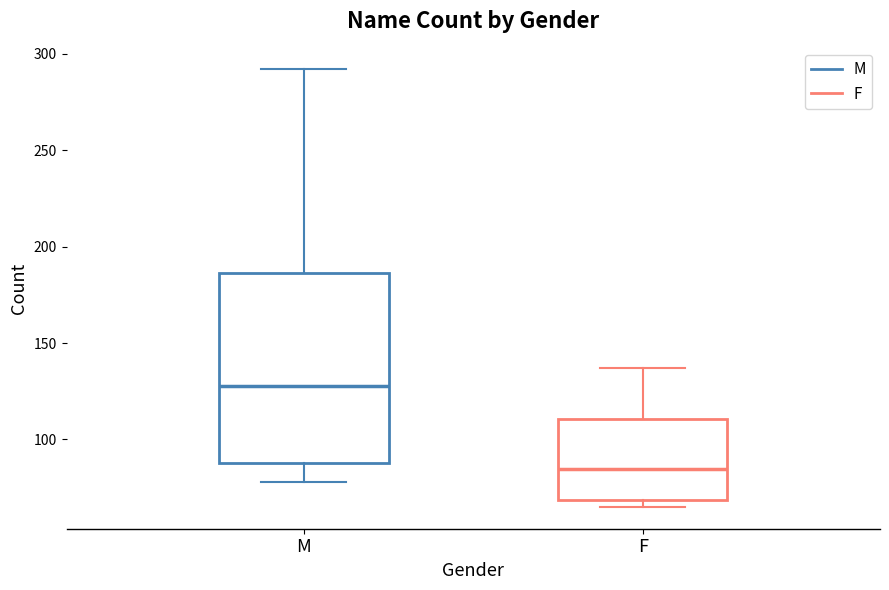

Reading left to right, read every box against the y-axis: the position of its median line, the range the box covers, and the ends of its whiskers. The values are not printed on the chart, so give them approximately, as read against the axis.

M: median 130, box 90 to 185, whiskers 80 to 290
F: median 85, box 70 to 110, whiskers 65 to 135